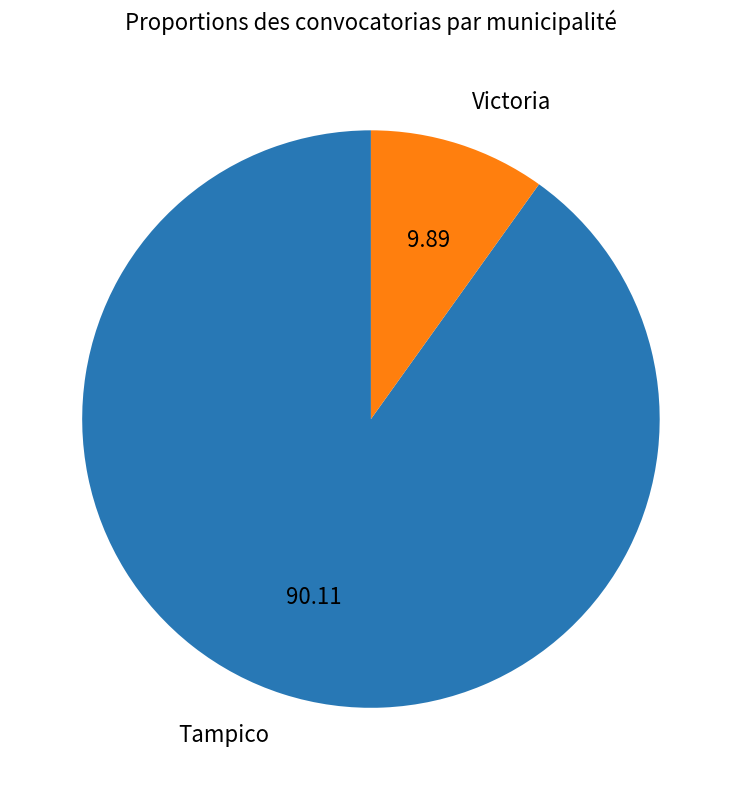

Which slice is the smallest?

Victoria